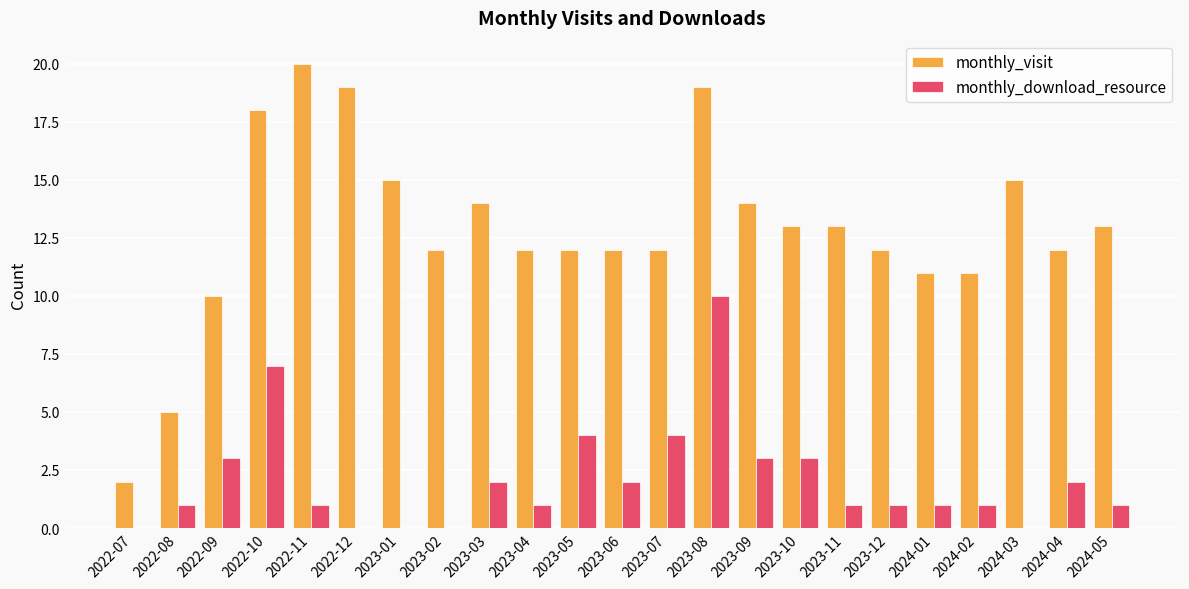

What is the sum of all monthly_visit values?

296